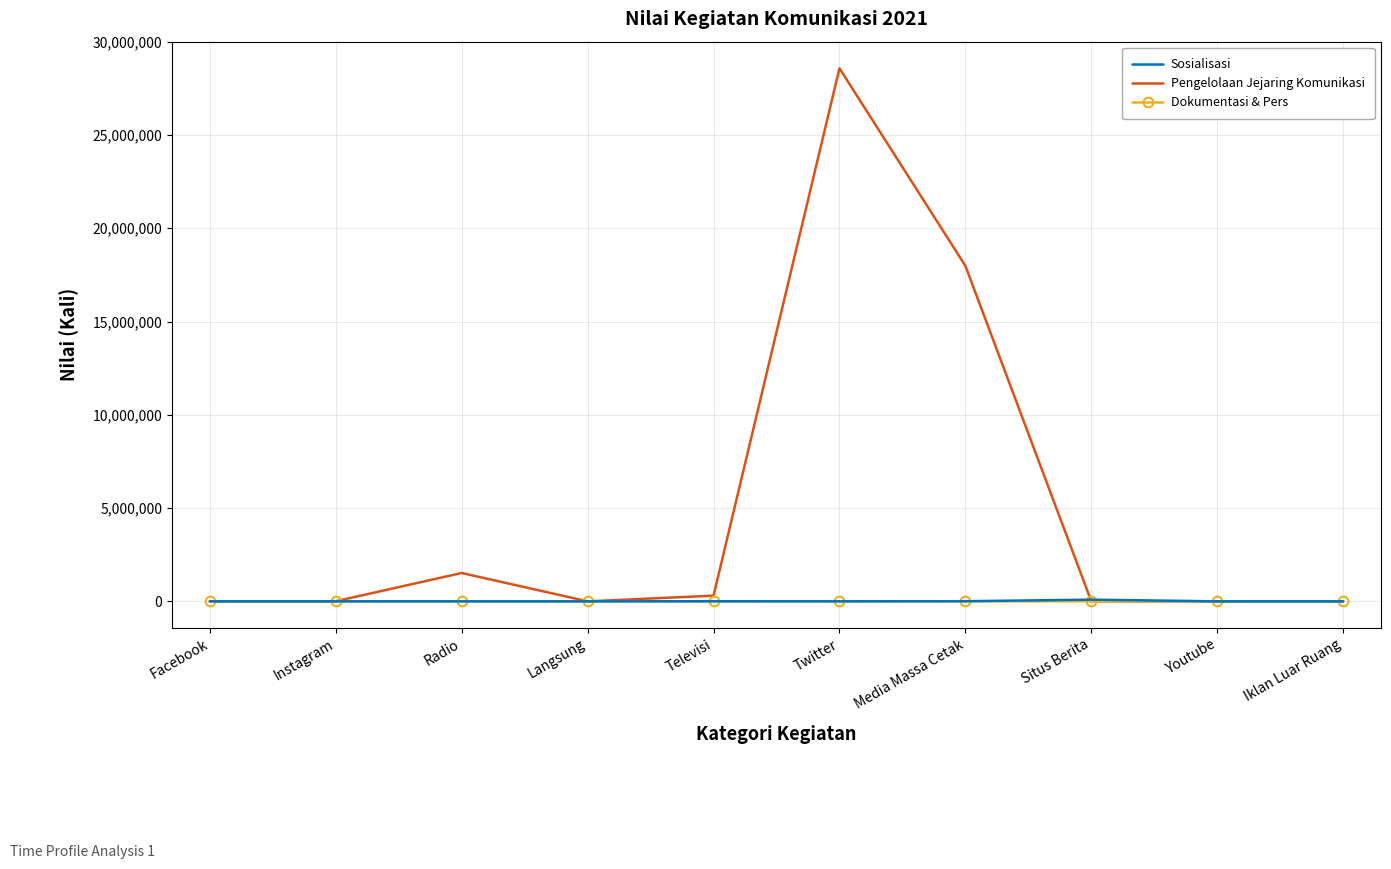

Which label corresponds to the largest value in the chart?

Twitter